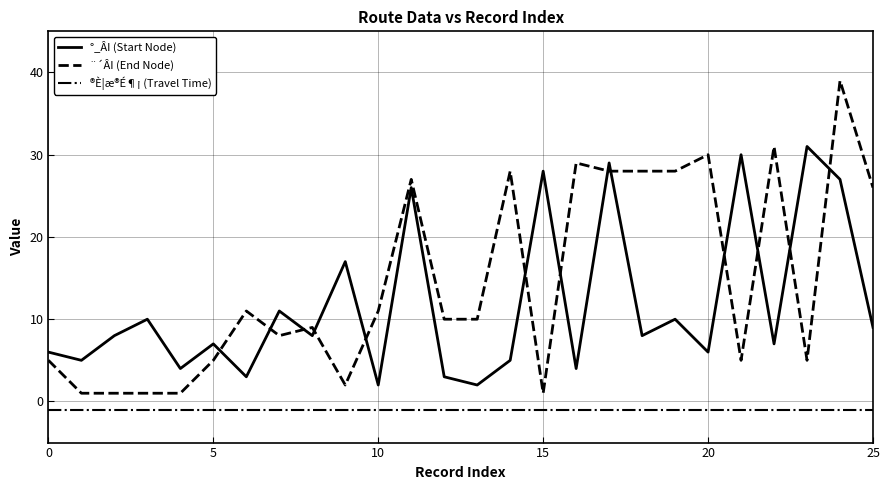

List the series in order of their overall mean, lowest first.

®È¦æ®É¶¡ (Travel Time), °_ÂI (Start Node), ¨´ÂI (End Node)